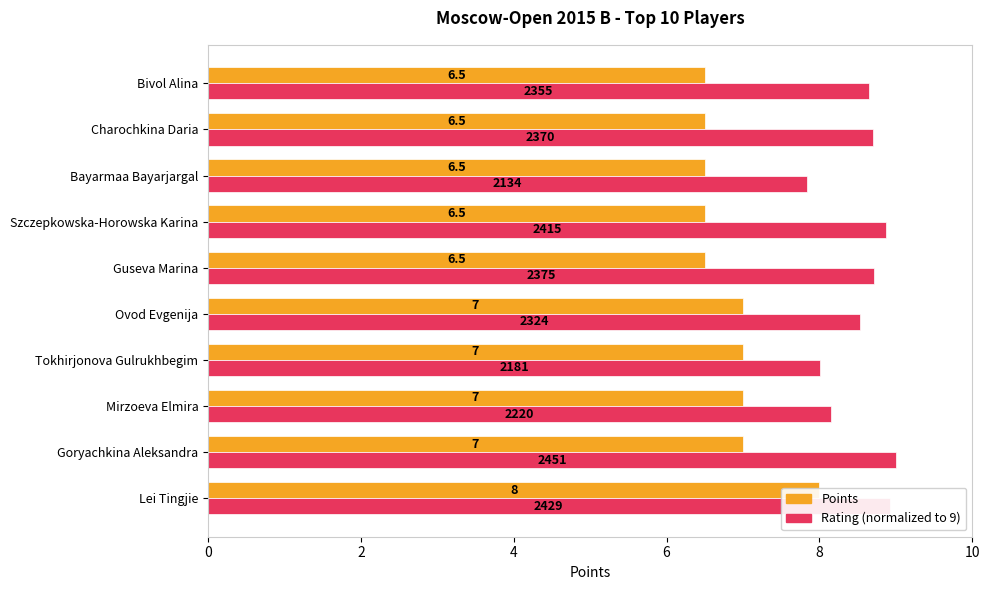

The Points series shows 11.5 at Mirzoeva Elmira. True or false?

False